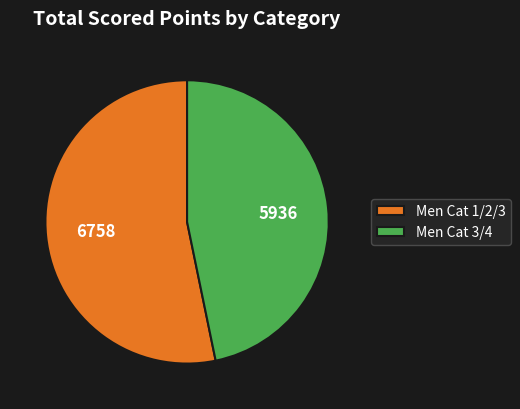

Which slice is the smallest?

Men Cat 3/4